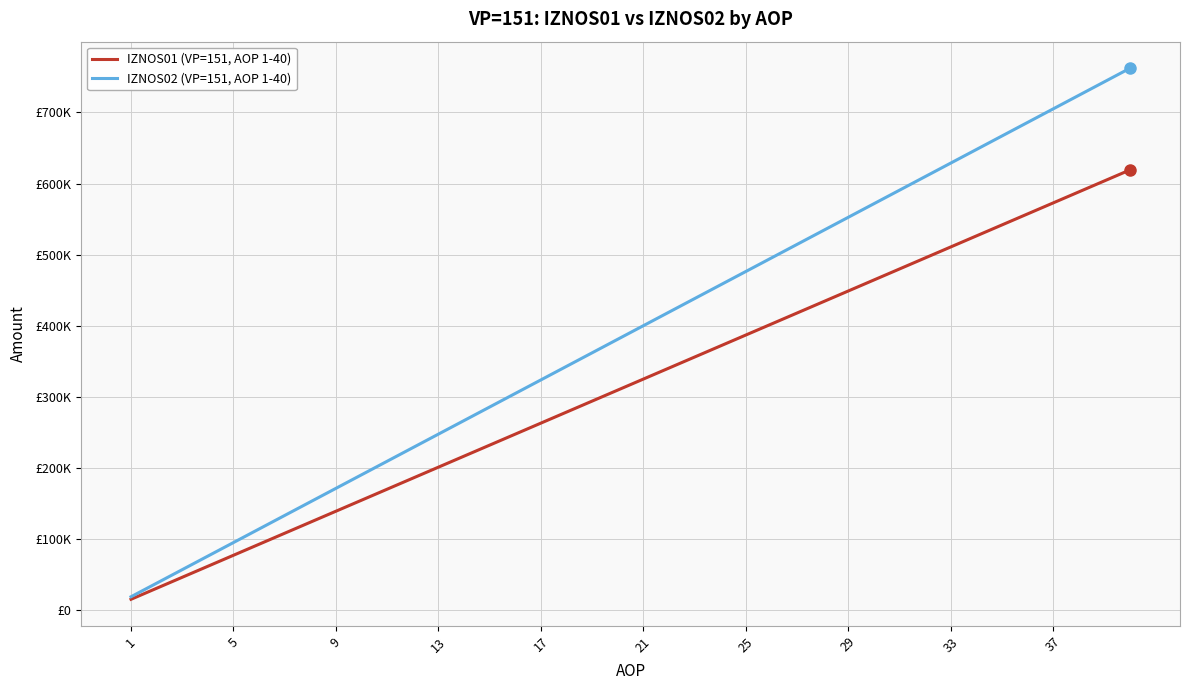

Does the chart have visible grid lines?

Yes